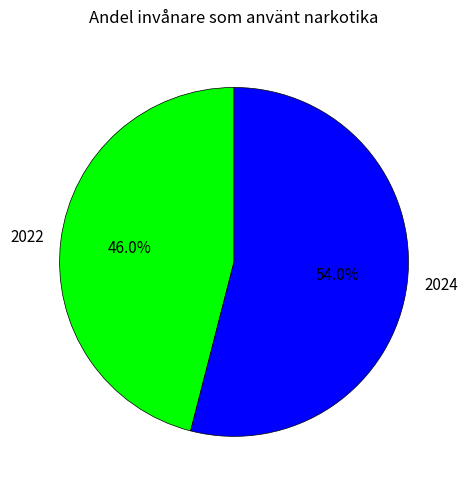

Approximately how many times larger is the value at 2024 compared to 2022?

1.2